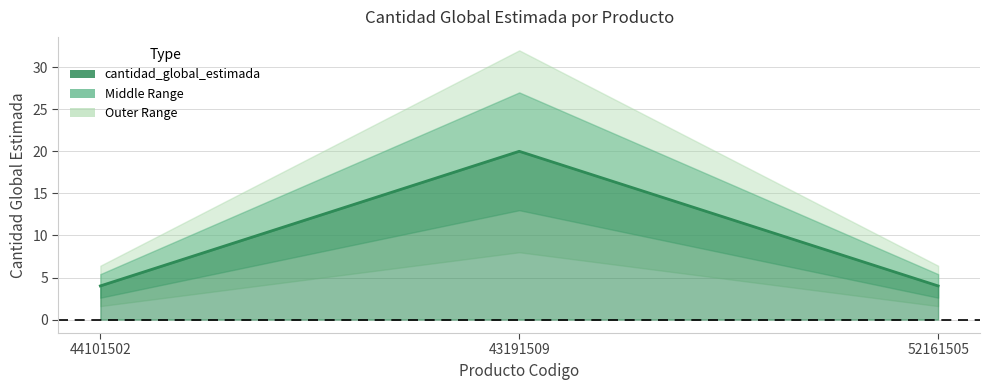

What is the value of the 3rd point from the left?

4